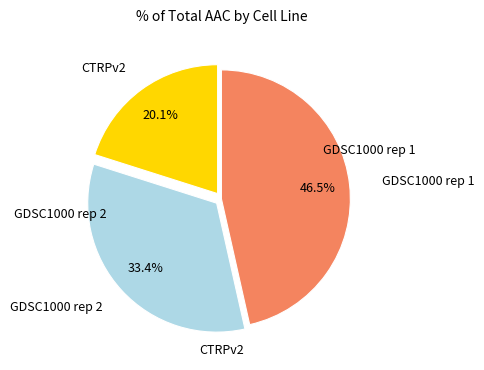

Is there a majority slice in this chart?

No